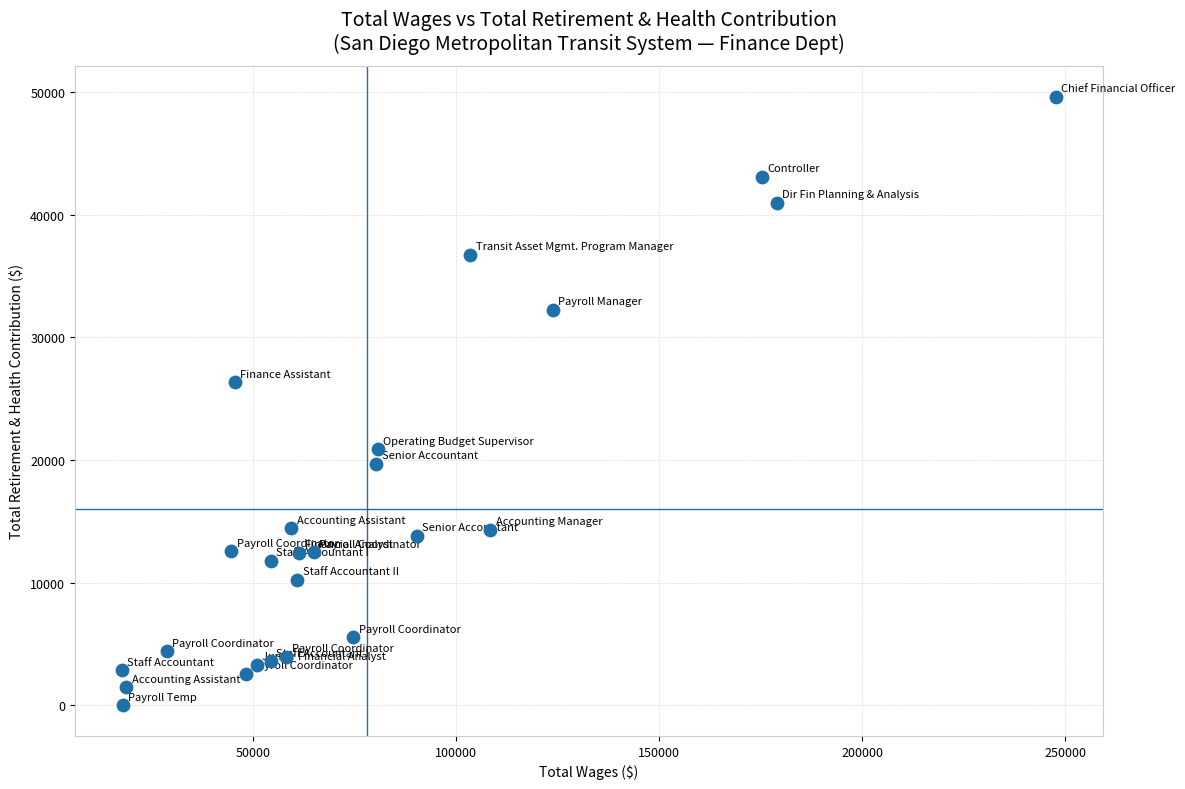

What Y value in the scatter plot is closest to 24810?

26334